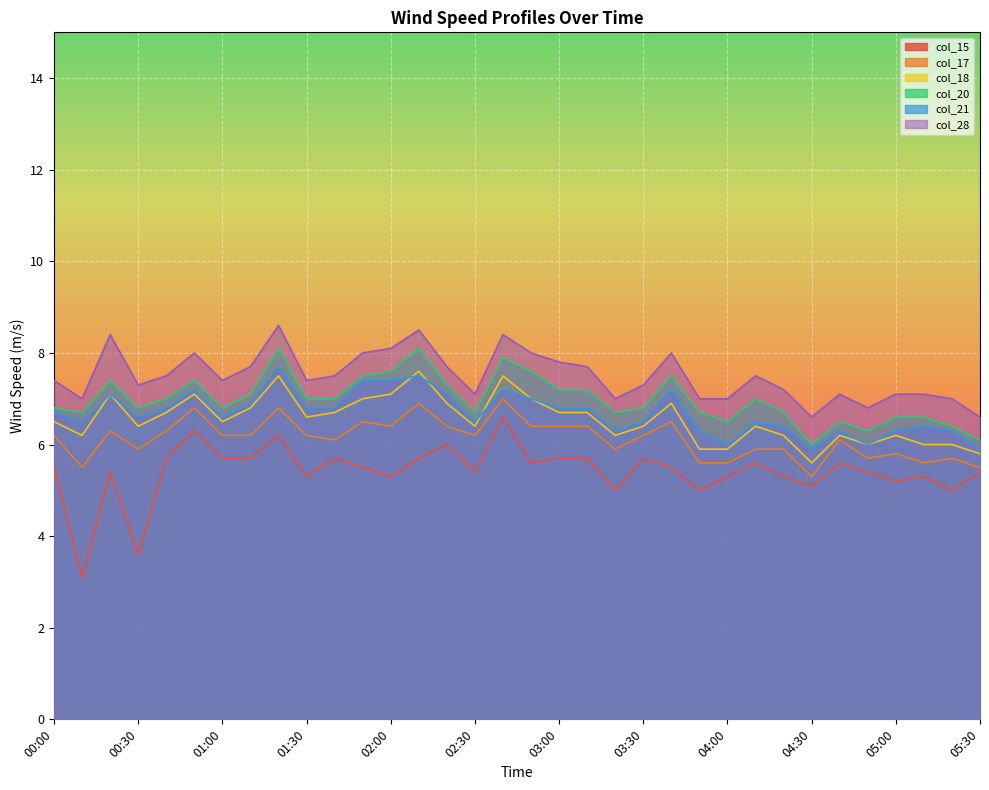

Which series has the largest total across all categories?

col_28